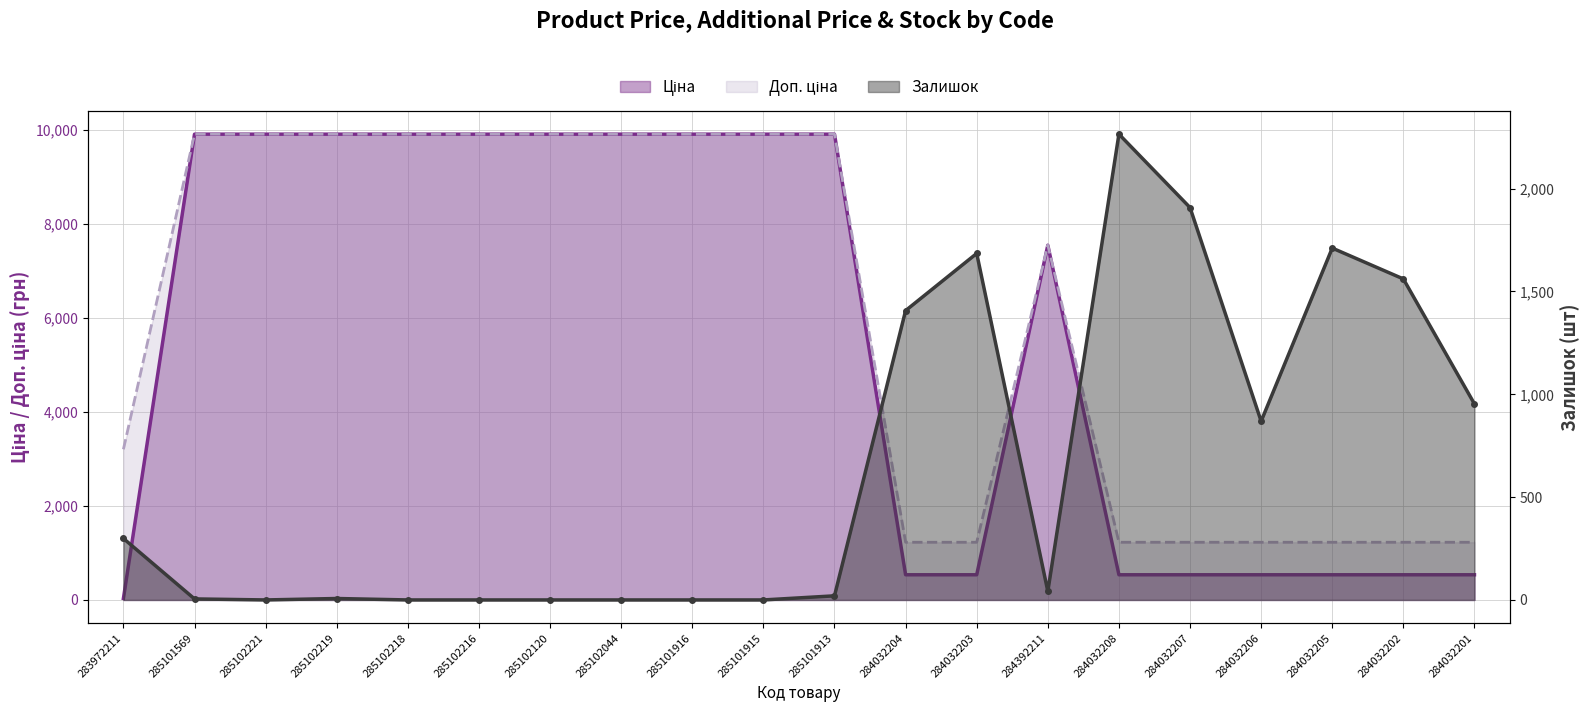

What is the label of the 19th point from the right?

285101569